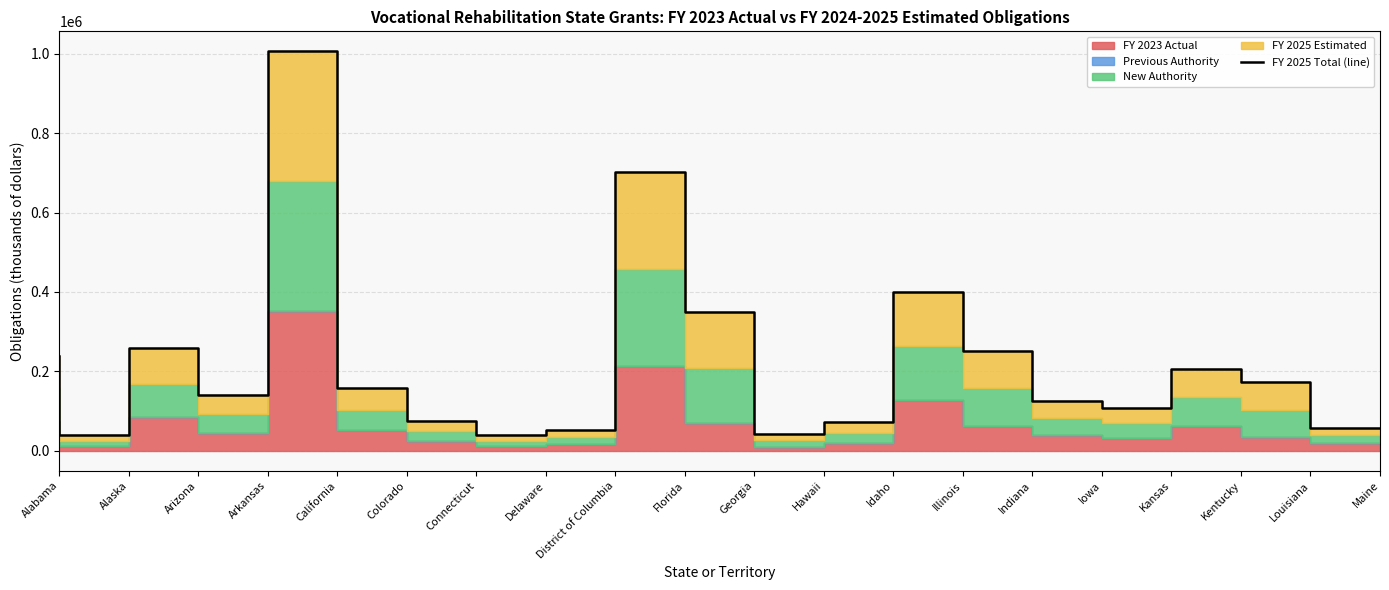

Where is the first local maximum?

Arizona